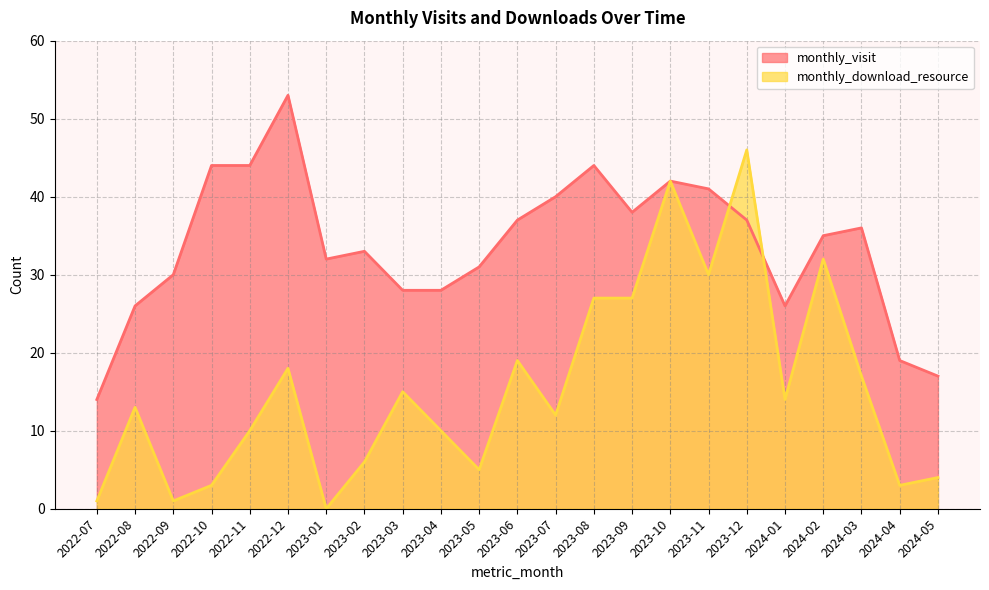

List the series in order of their overall mean, lowest first.

monthly_download_resource, monthly_visit